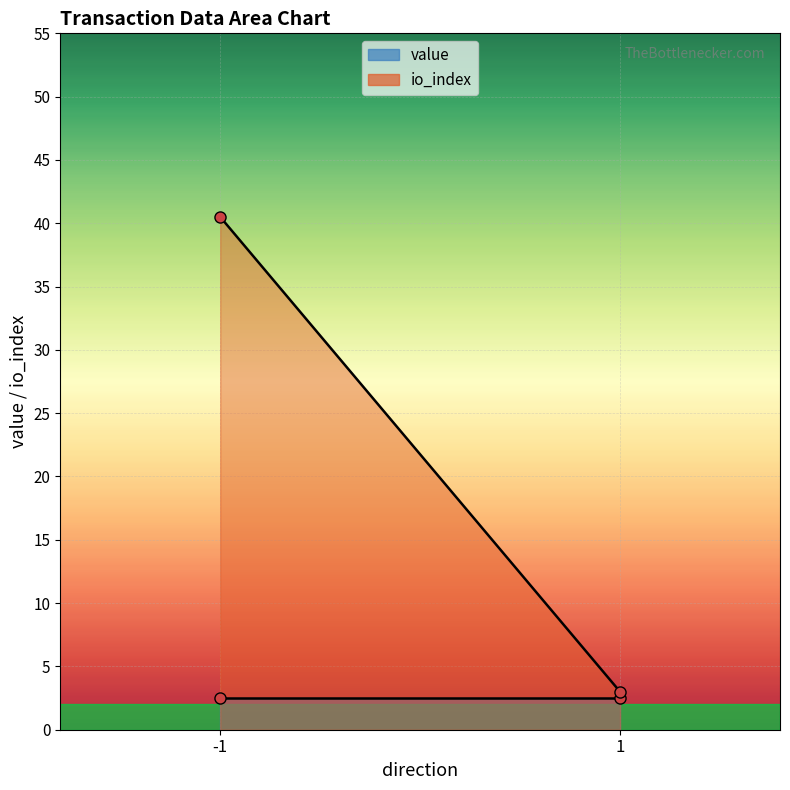

True or false: value and io_index cross at least once.

False